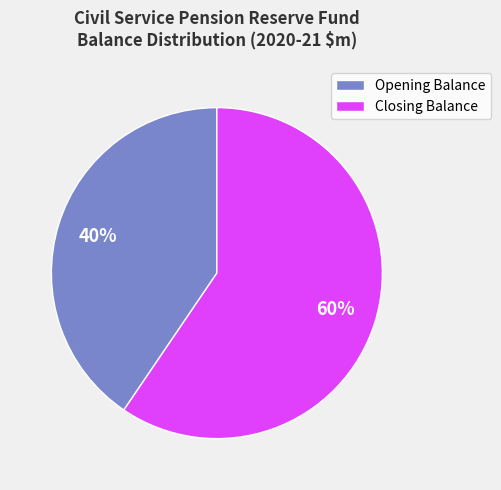

To the nearest percent, what portion does Closing Balance represent?

60%